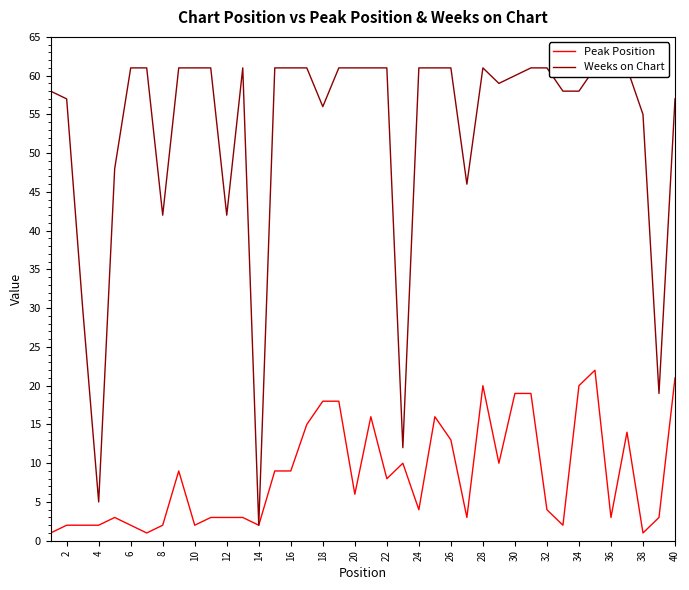

True or false: Peak Position and Weeks on Chart intersect in this chart.

False